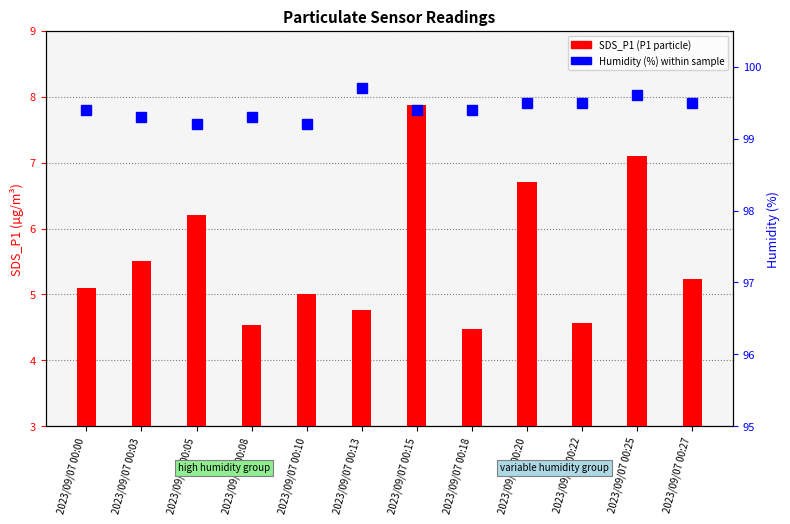

Where is SDS_P1 (P1 particle) nearest to the value 6?

2023/09/07 00:05